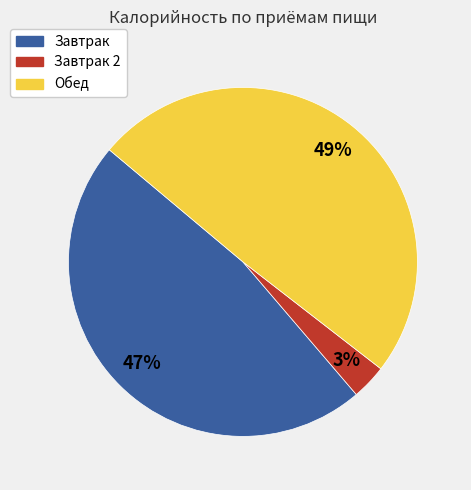

To the nearest percent, what is the average slice percentage?

33%